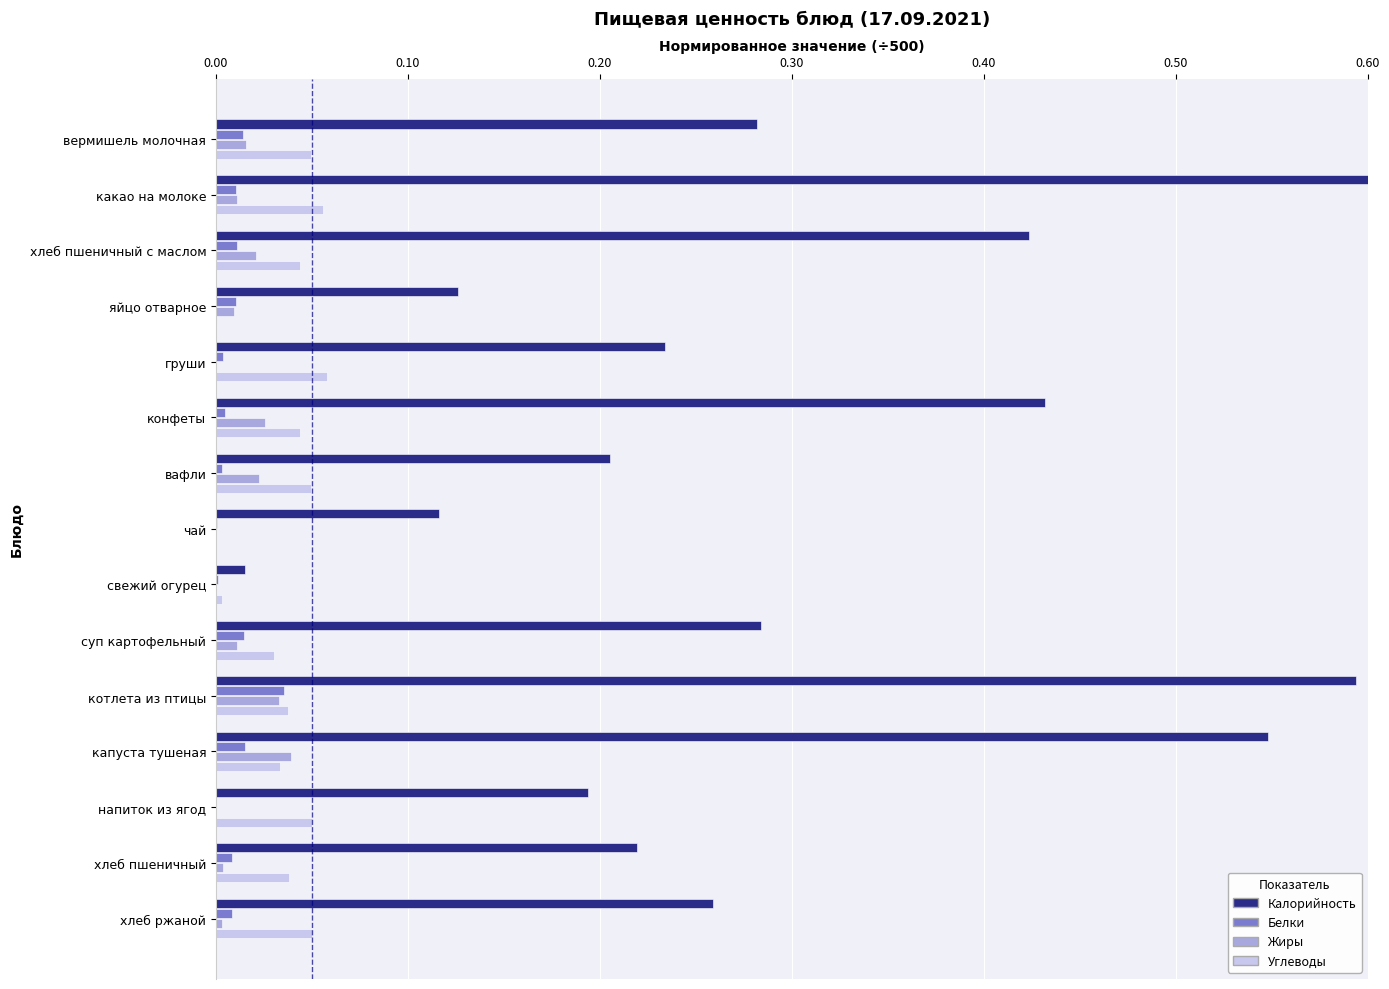

Does the chart contain any negative values?

No